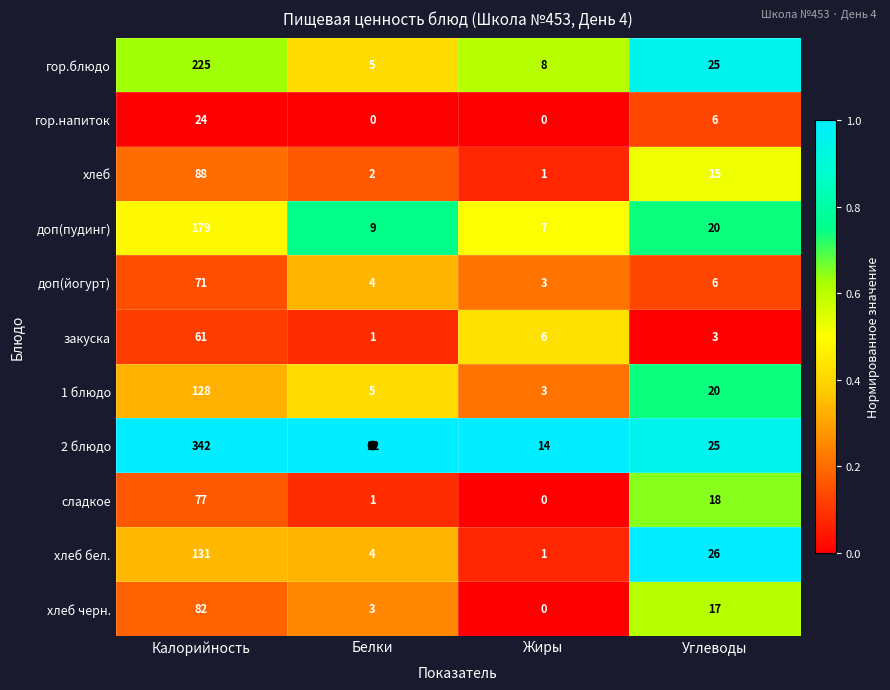

The 2 блюдо series shows 14 at Жиры. True or false?

True